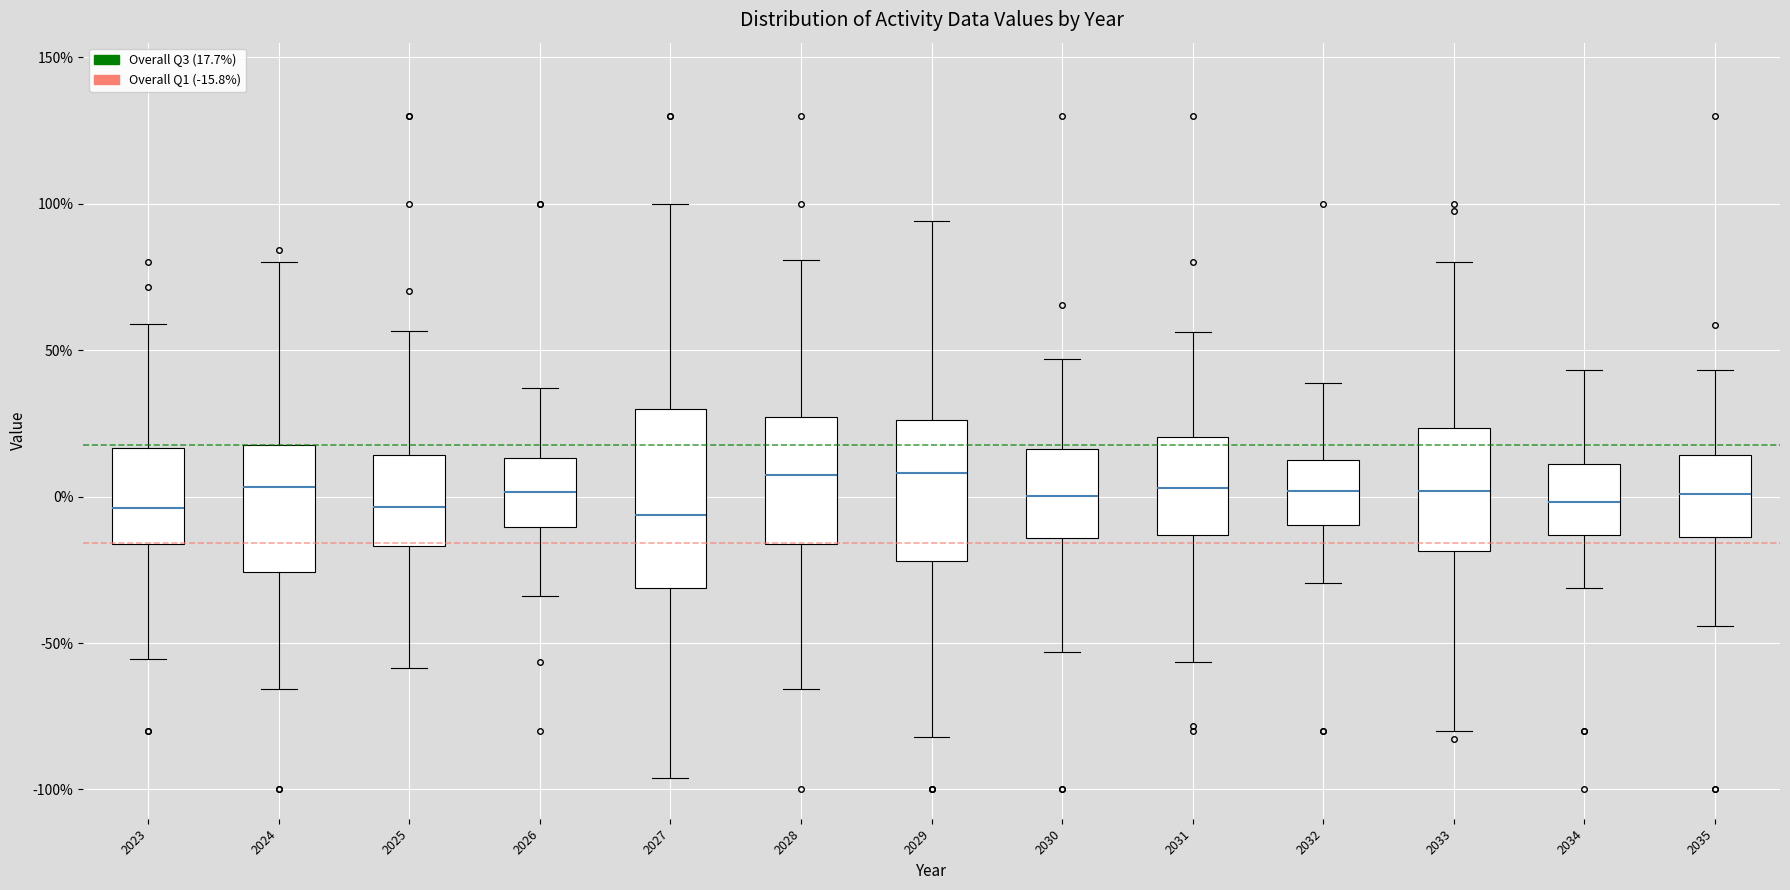

Where does the median line of the box at x = 2034 sit on the y-axis? The values are not printed on the chart, so give them approximately, as read against the axis.

0